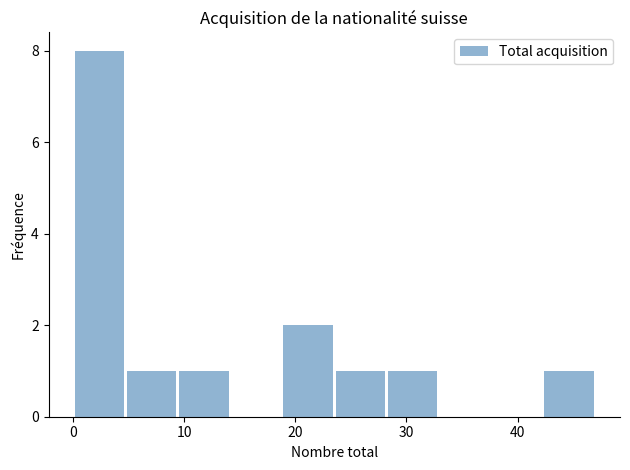

Which range on the x-axis has the tallest bar?

0.0 to 4.7